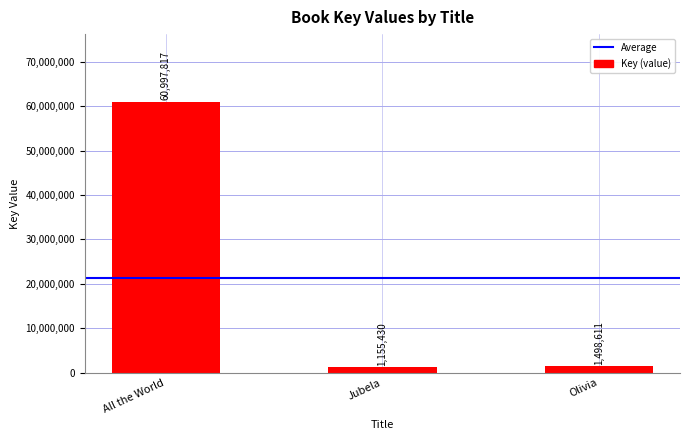

Reading left to right, extract all data points from this chart.

60997817	1155430	1498611